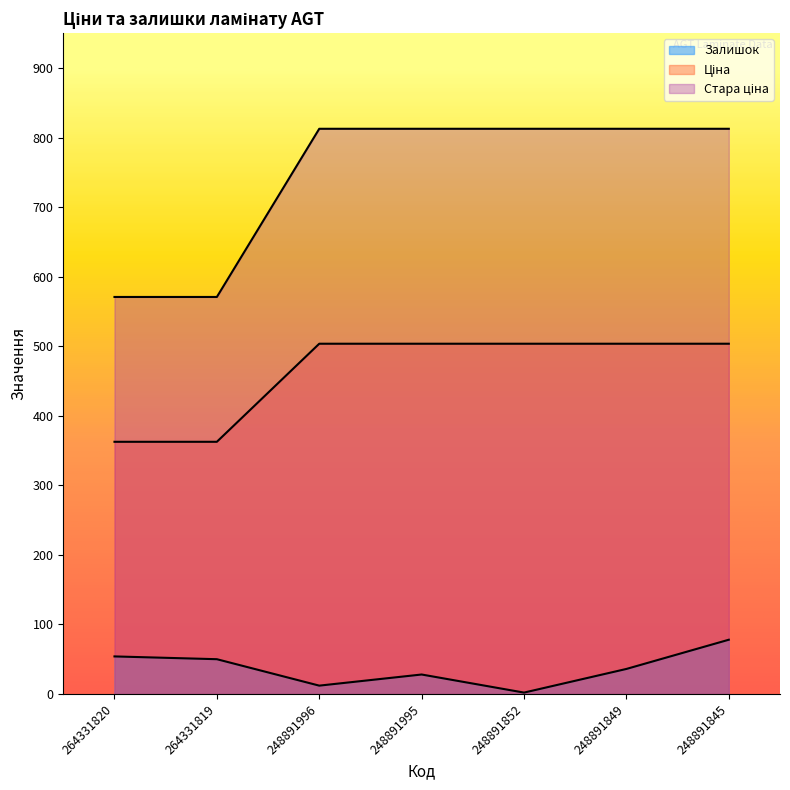

Which label corresponds to the smallest value in the chart?

248891852